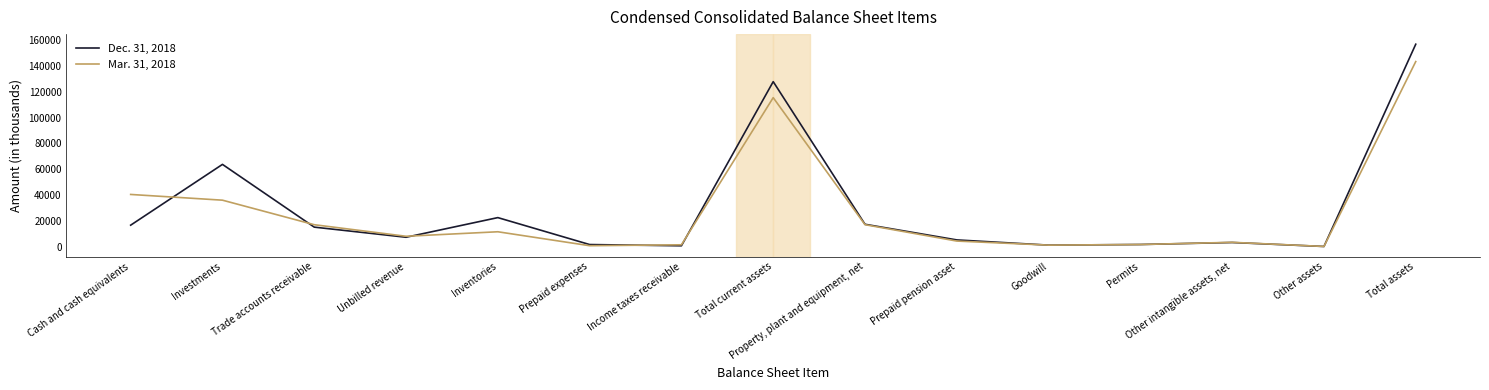

What is the smallest value displayed?

174